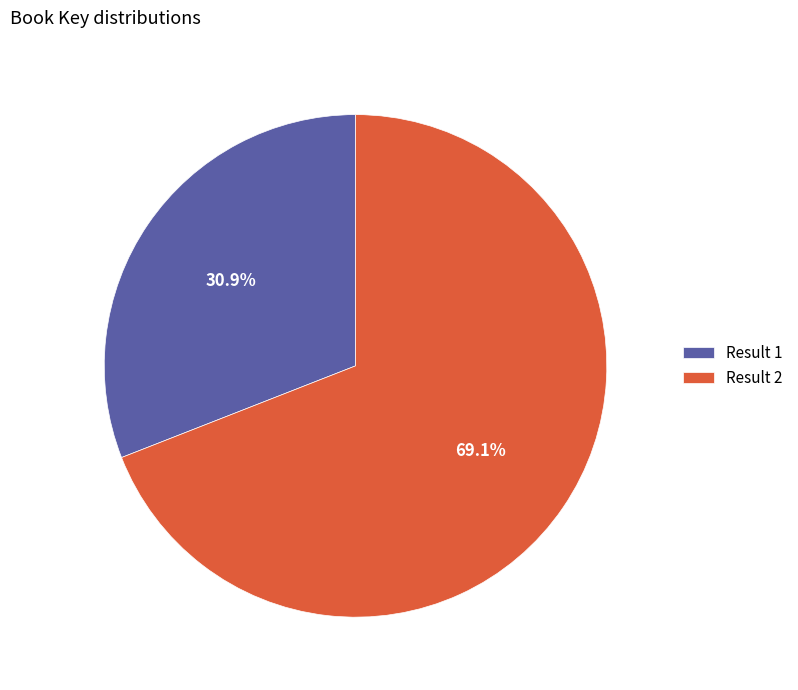

Is there any slice that represents more than half of the pie?

Yes